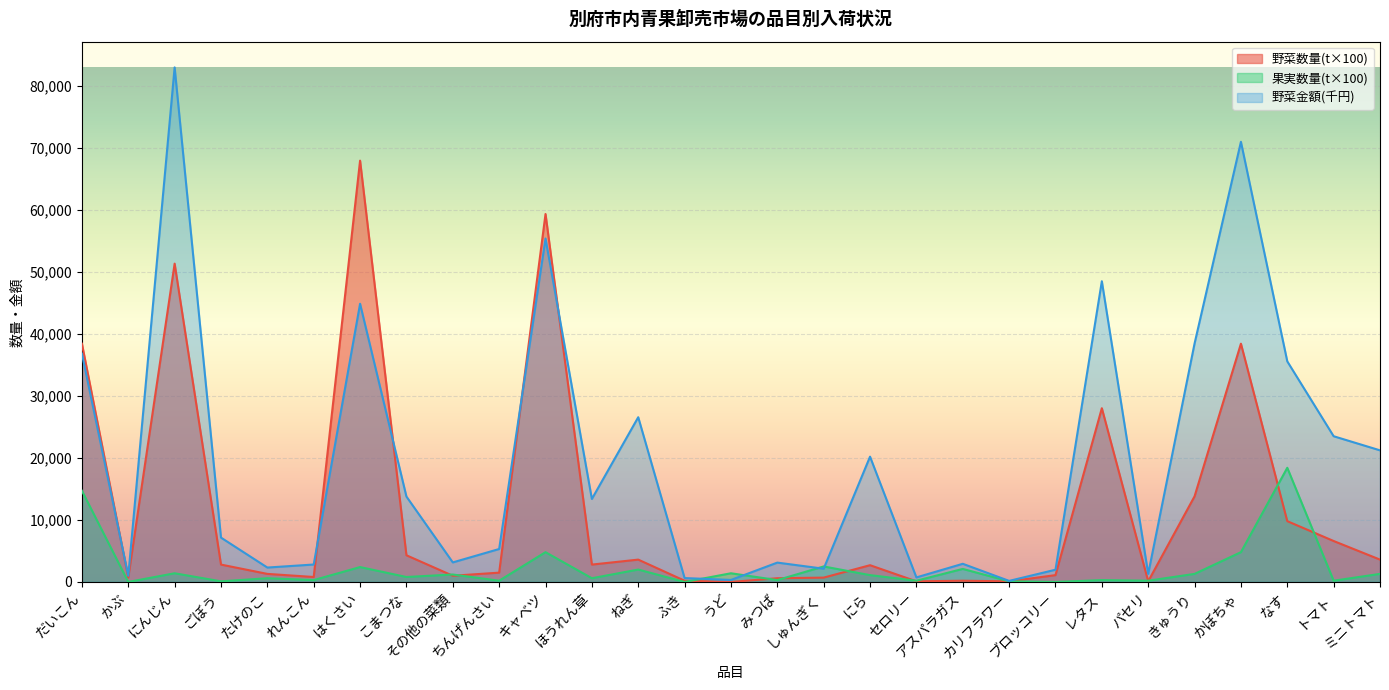

What are all the series names shown in the legend?

野菜数量(t×100), 果実数量(t×100), 野菜金額(千円)